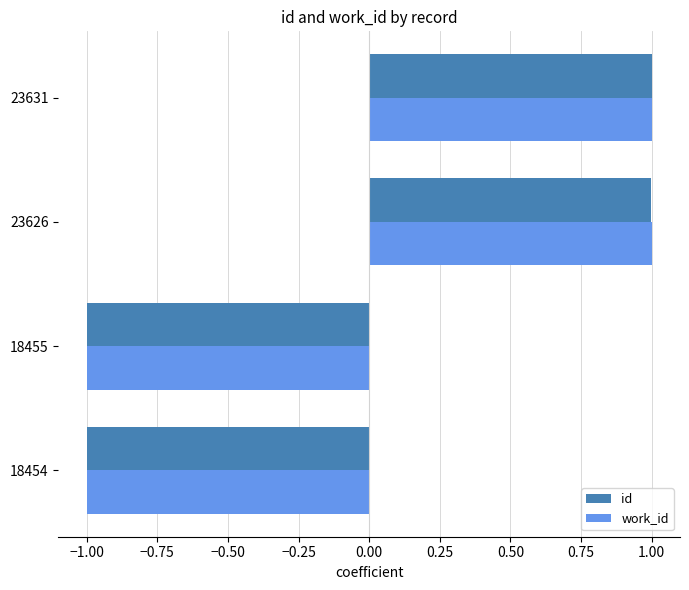

What is the total value across all series at 23631?

2.0